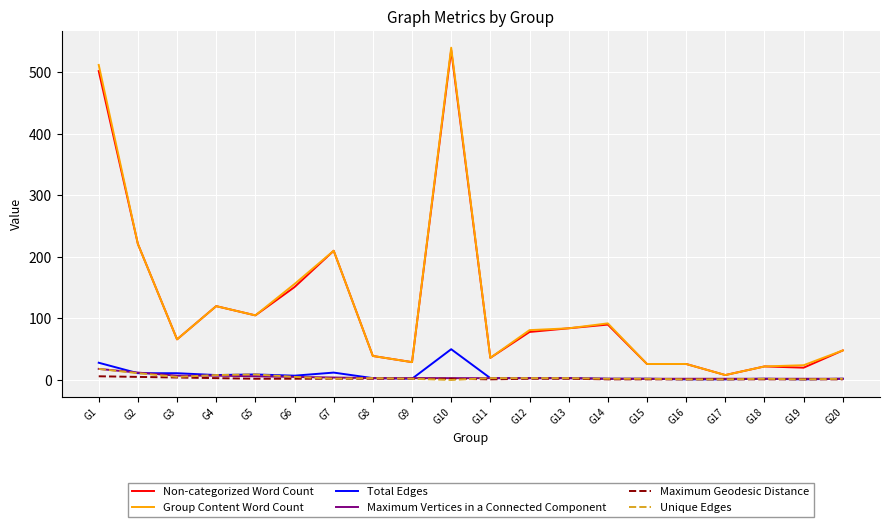

How many lines are shown in the chart?

6